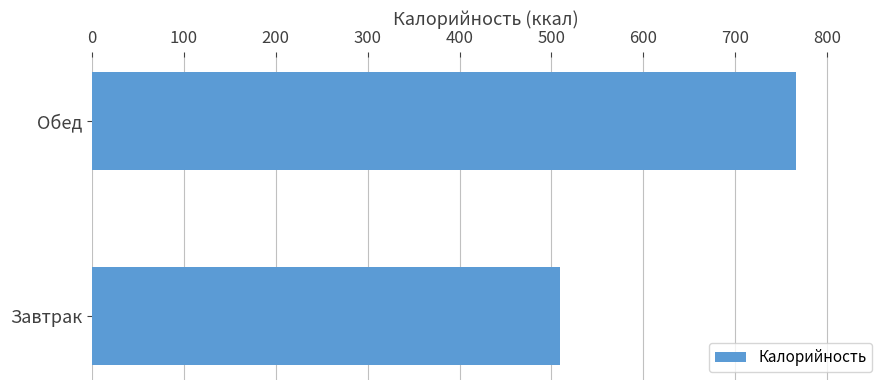

How many values exceed 765?

1